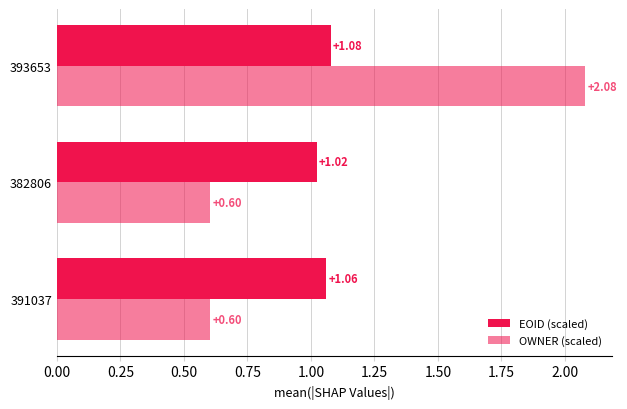

How many series are shown in this chart?

2